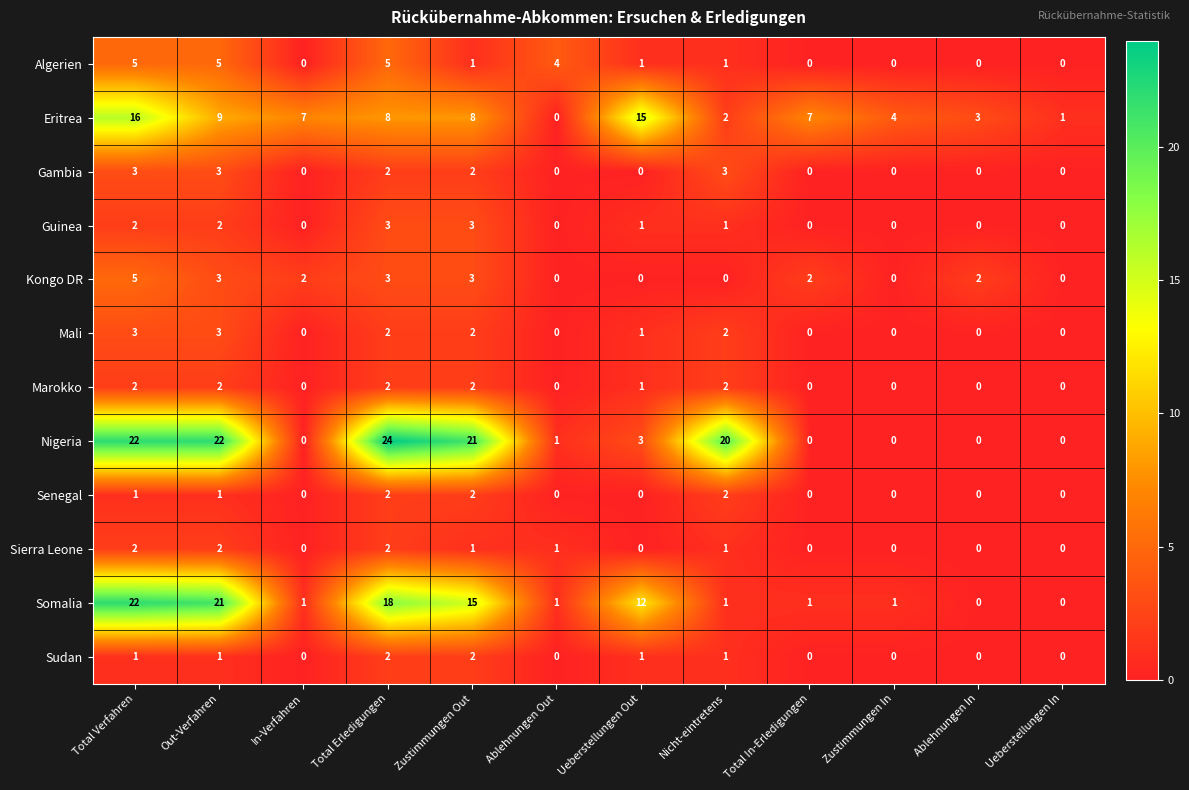

True or false: Sudan has a value of 0 at Out-Verfahren.

False